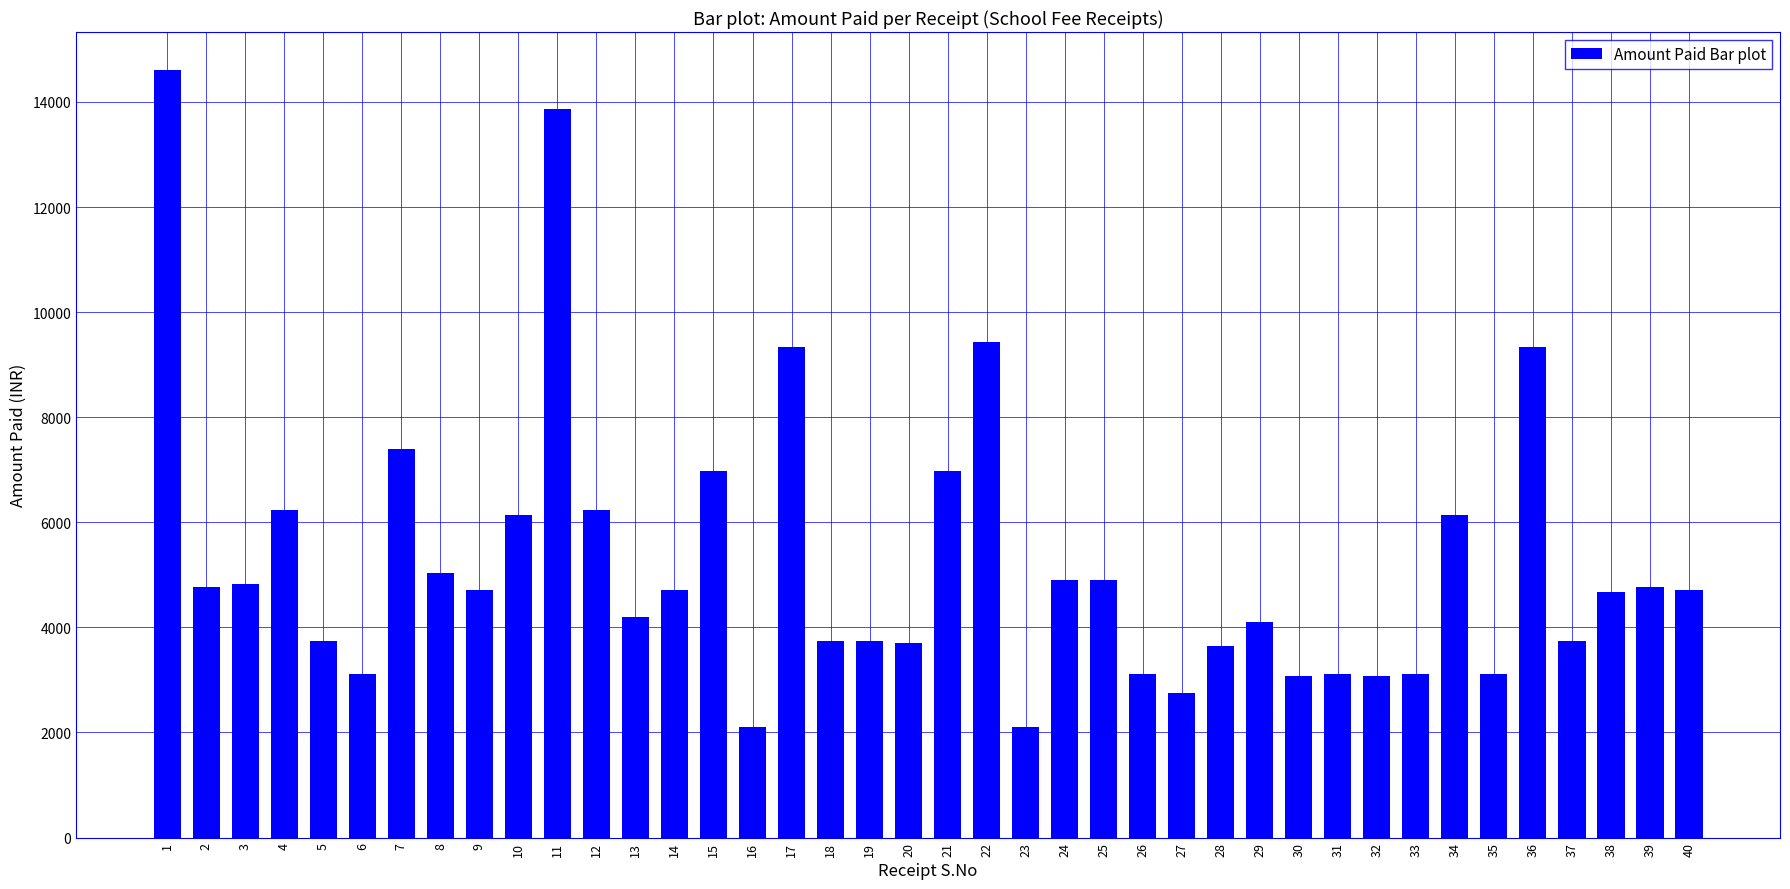

What is the difference between the values at 7 and 18?

3650